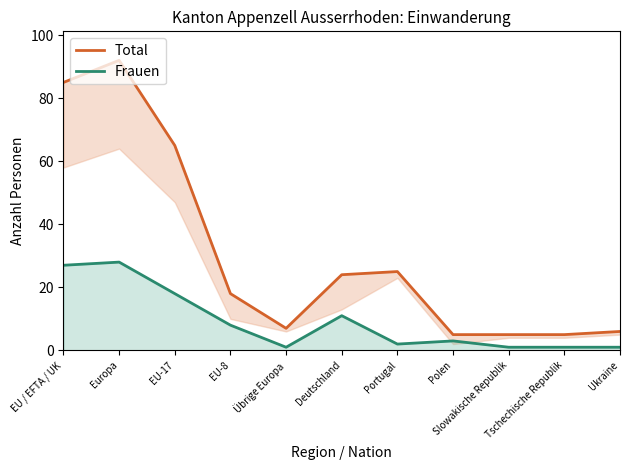

How many values in the Total series exceed 18?

5